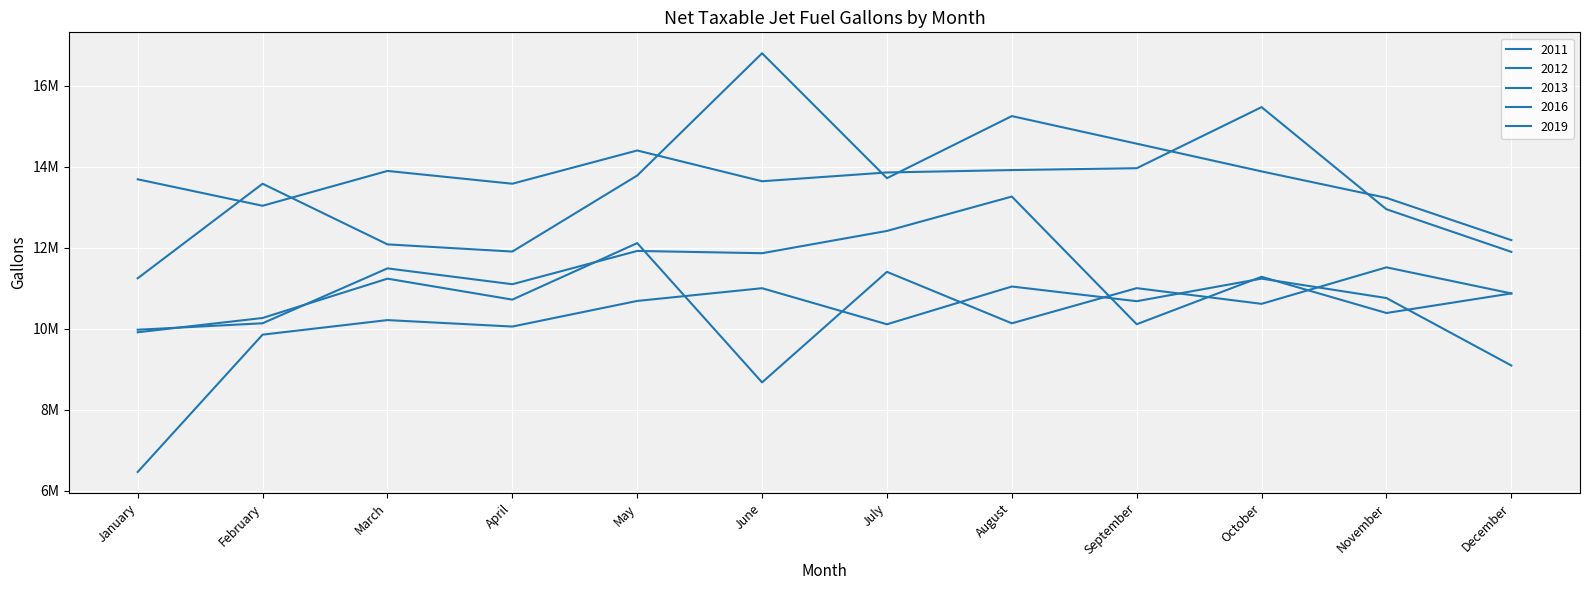

Which category has the lowest value in the 2013 series?

January